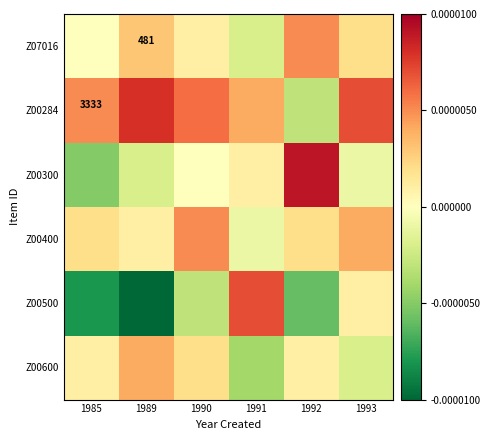

How many values in Z00284 are above zero?

5